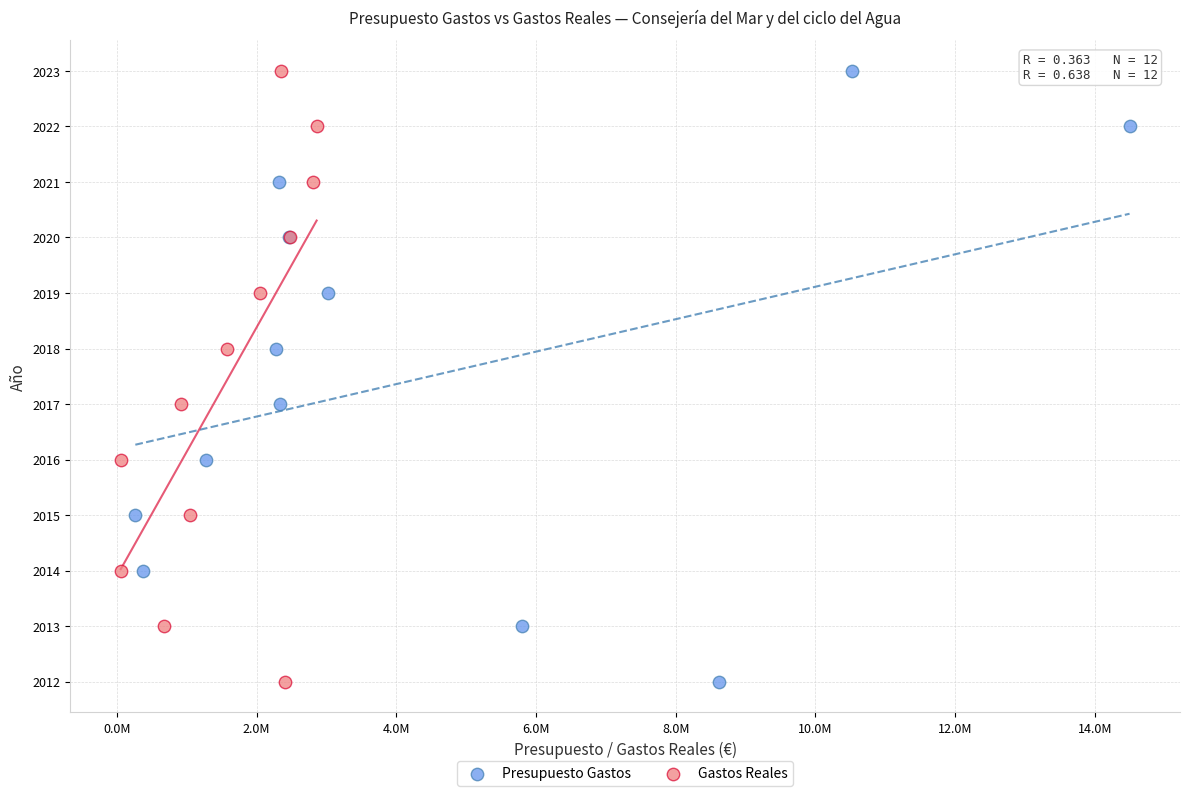

What are all the series names shown in the legend?

Presupuesto Gastos, Gastos Reales